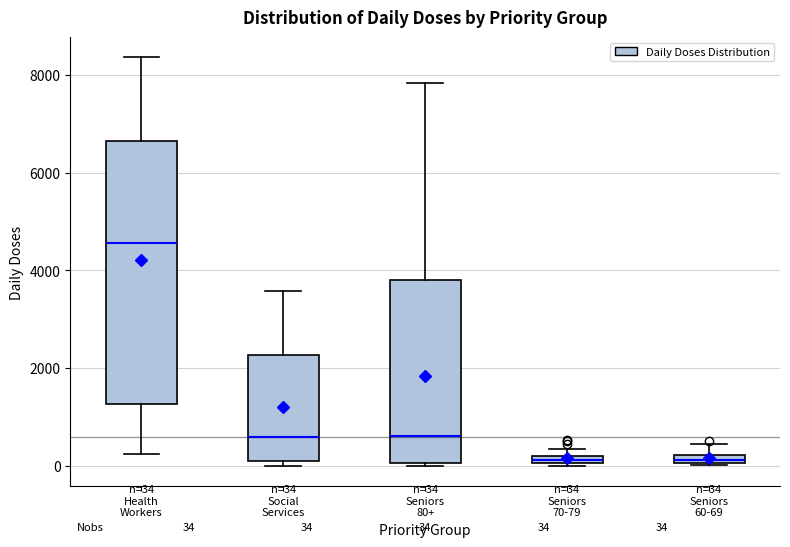

Comparing the boxes themselves (not the whiskers), which one is the tallest?

Health Workers